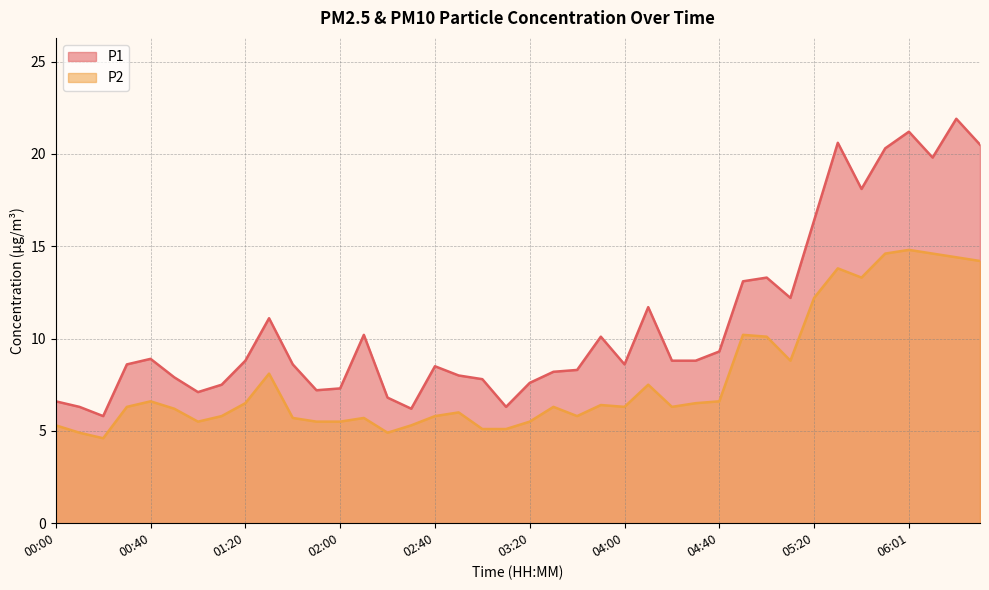

The value of P2 at 05:00 is 10.1. True or false?

True